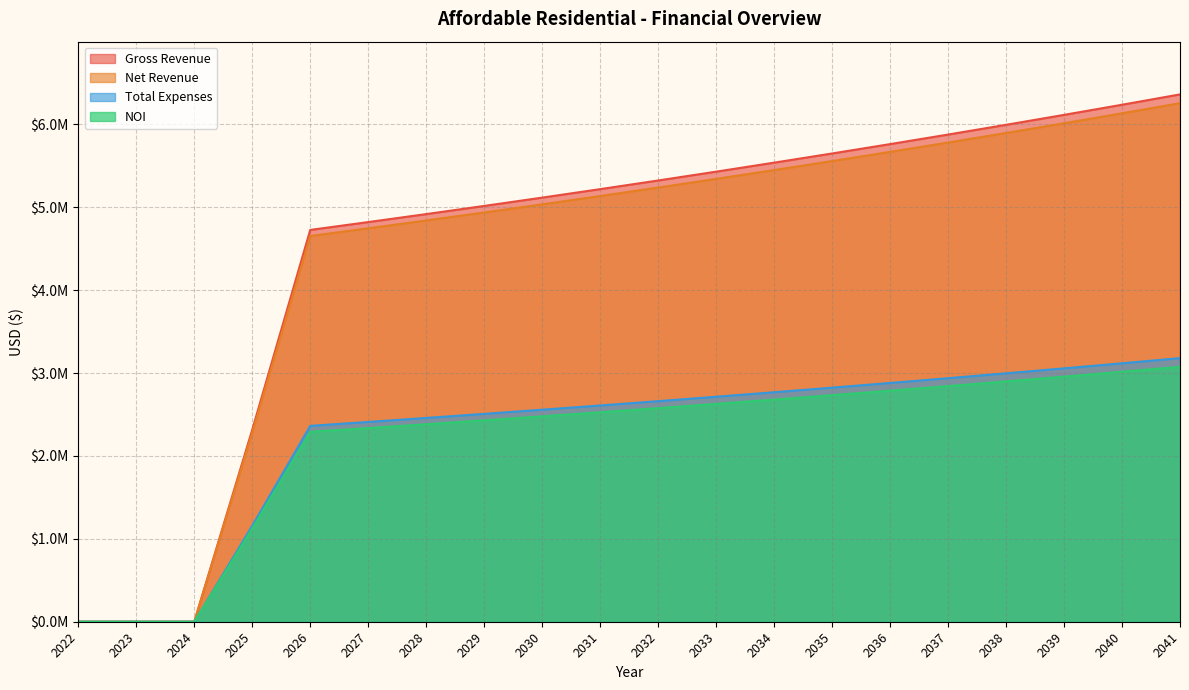

List the labels in order of Gross Revenue value, largest first.

2041, 2040, 2039, 2038, 2037, 2036, 2035, 2034, 2033, 2032, 2031, 2030, 2029, 2028, 2027, 2026, 2025, 2022, 2023, 2024